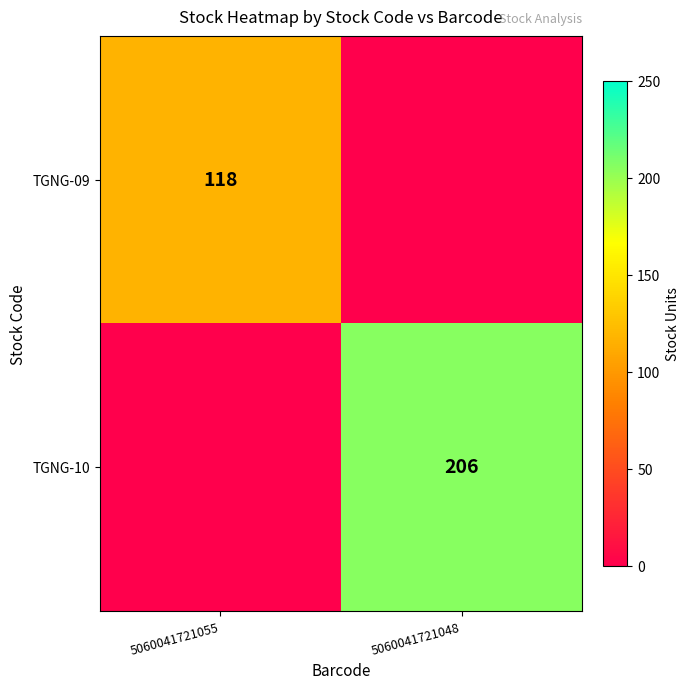

The value of TGNG-10 at 5060041721048 is 287. True or false?

False